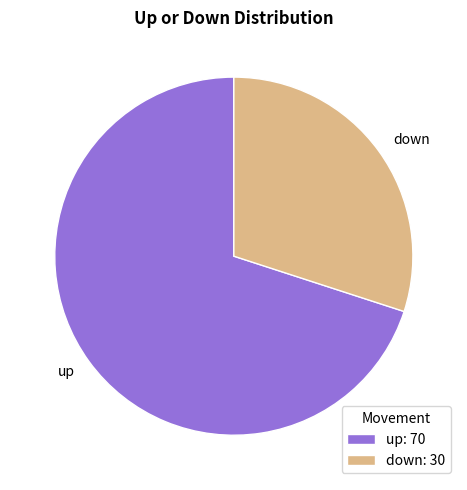

Is the sum of up and down greater than half?

Yes